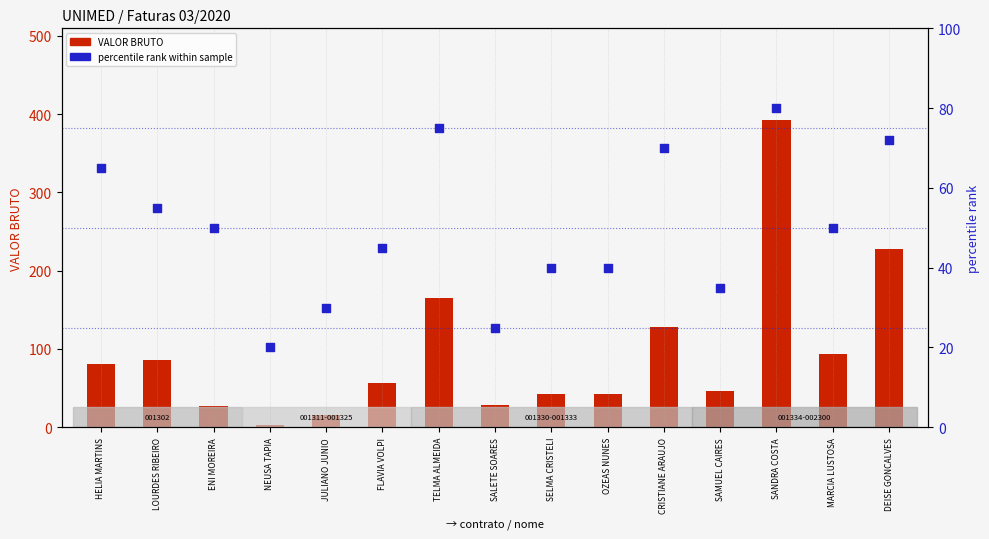

At how many categories does at least one series exceed 245?

1